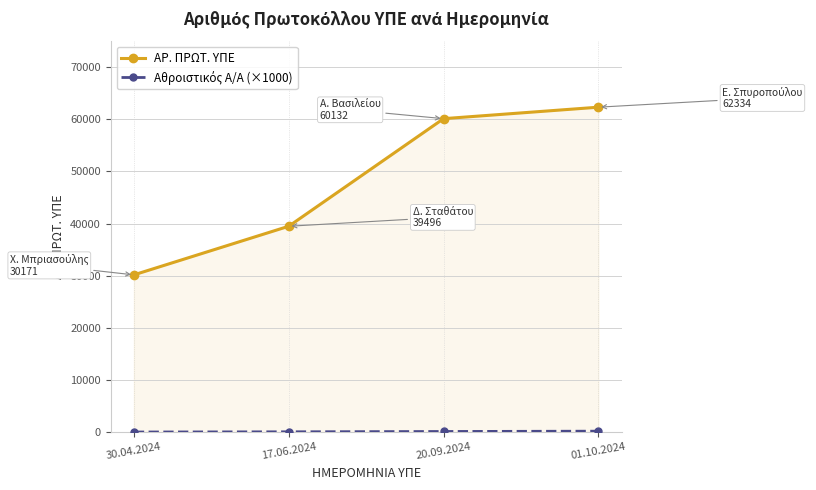

Rank the categories by ΑΡ. ΠΡΩΤ. ΥΠΕ value from lowest to highest.

30.04.2024, 17.06.2024, 20.09.2024, 01.10.2024